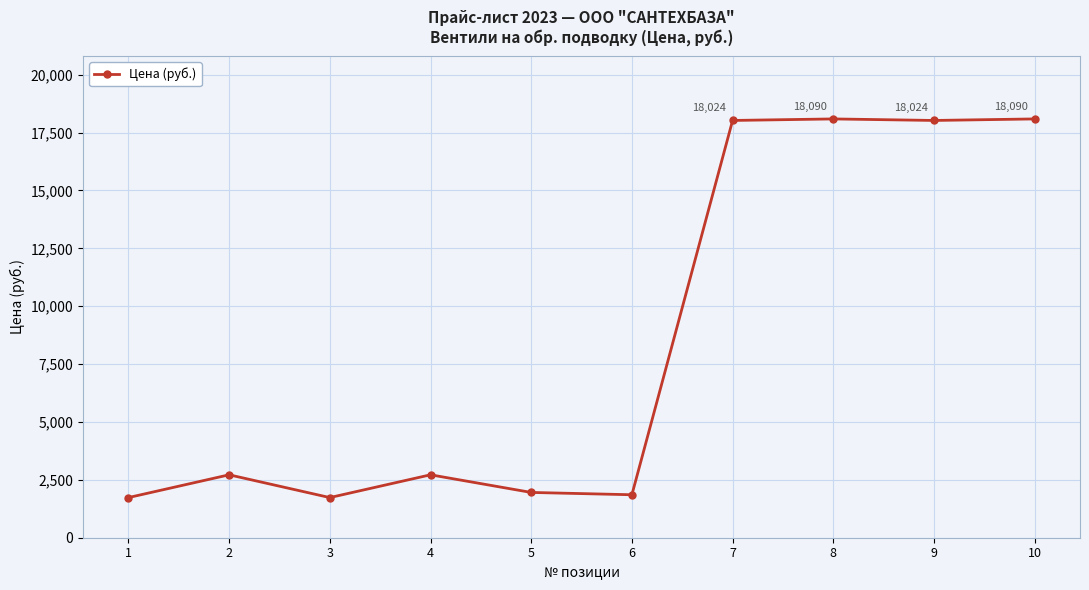

At which category does the data reach its first local valley?

3